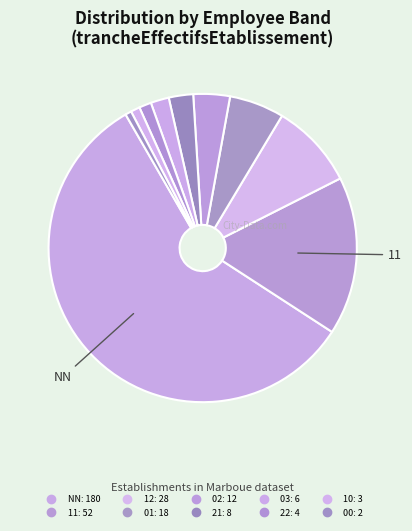

Rank the categories by value from lowest to highest.

00, 10, 22, 03, 21, 02, 01, 12, 11, NN